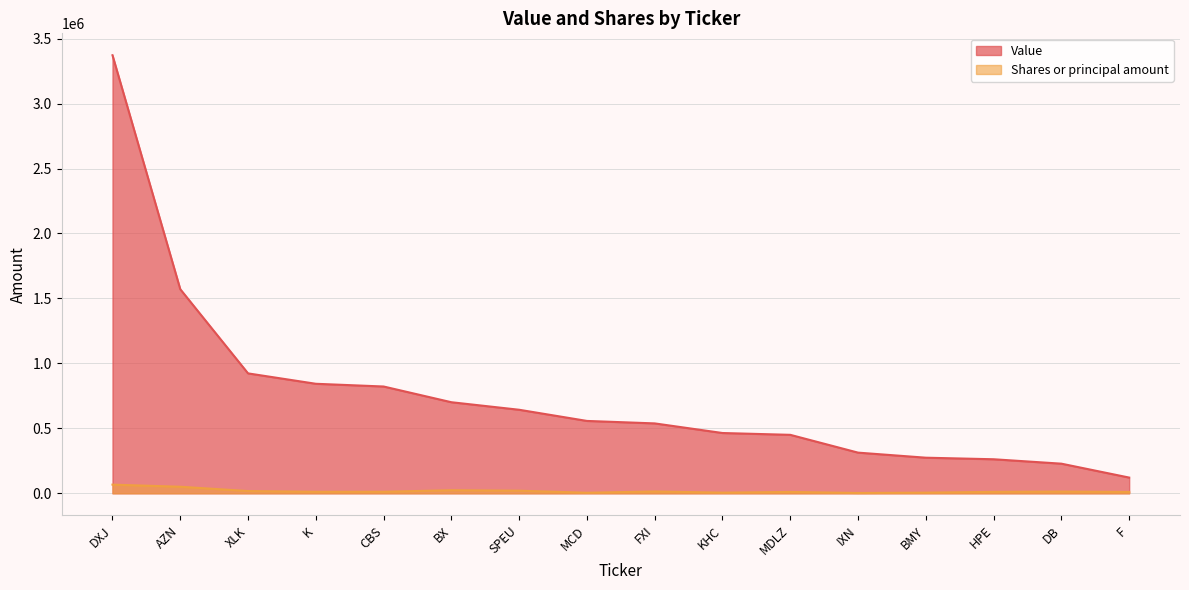

List the series in order of their overall mean, highest first.

Value, Shares or principal amount